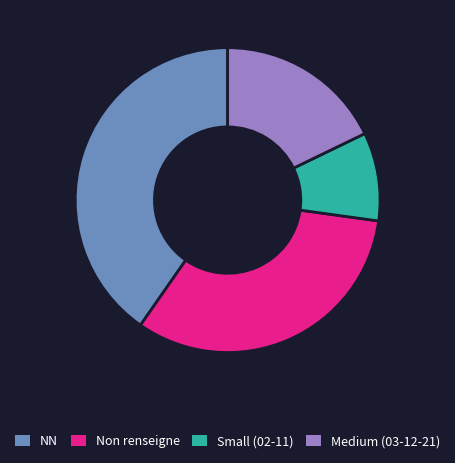

Rank the categories by value from highest to lowest.

NN, Non renseigne, Medium (03-12-21), Small (02-11)